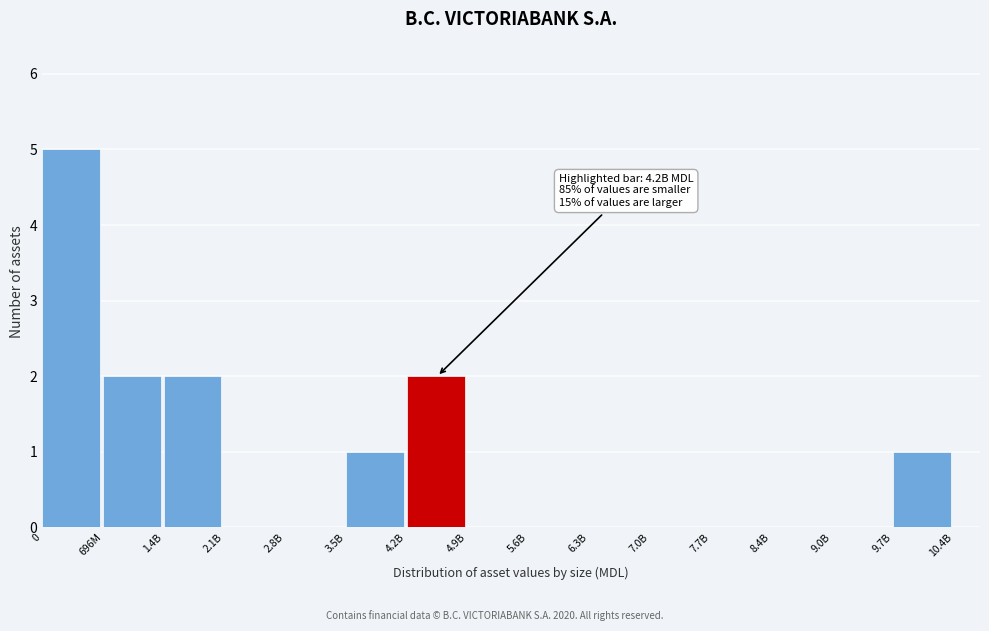

Reading left to right, what are all the values shown in this chart?

0=5	696M=2	1.4B=2	2.1B=0	2.8B=0	3.5B=1	4.2B=2	4.9B=0	5.6B=0	6.3B=0	7.0B=0	7.7B=0	8.4B=0	9.0B=0	9.7B=1